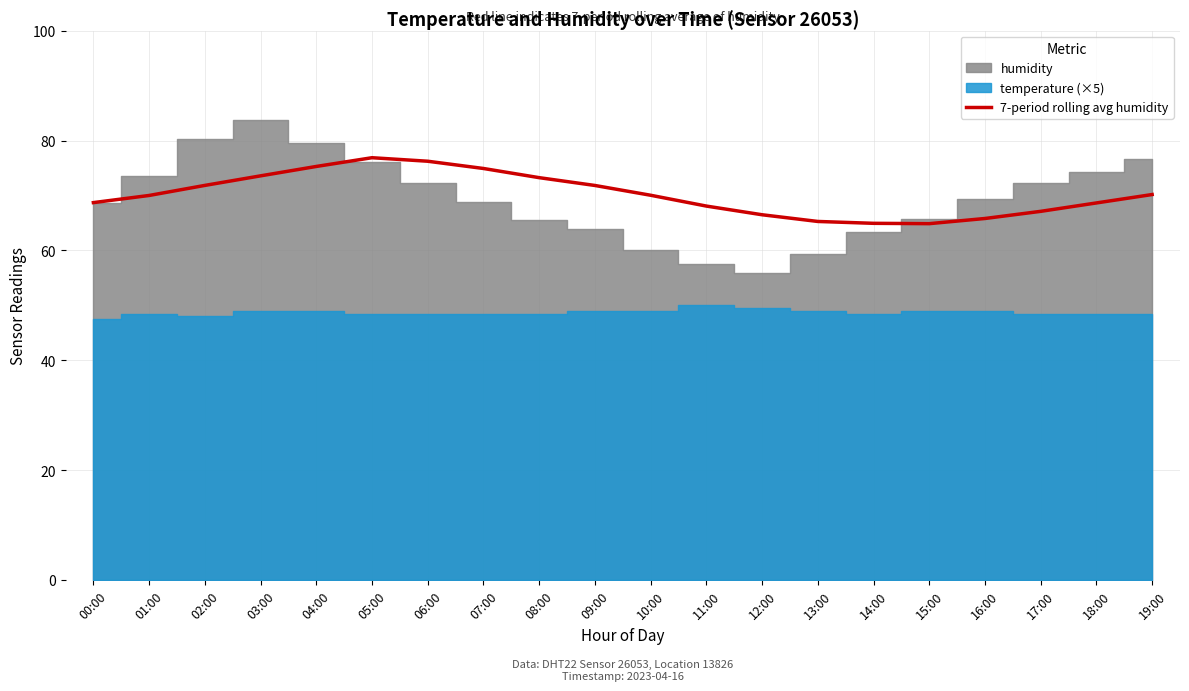

Reading left to right, extract all data points from this chart.

00:00=68.7	01:00=70.0	02:00=71.8	03:00=73.6	04:00=75.3	05:00=76.9	06:00=76.2	07:00=74.9	08:00=73.2	09:00=71.8	10:00=70.0	11:00=68.1	12:00=66.5	13:00=65.3	14:00=64.9	15:00=64.9	16:00=65.8	17:00=67.1	18:00=68.6	19:00=70.2